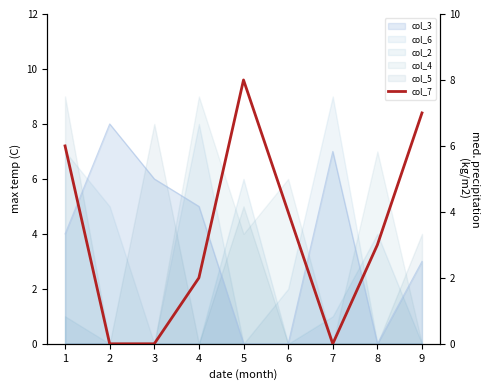

The value at 4 is 2. True or false?

True